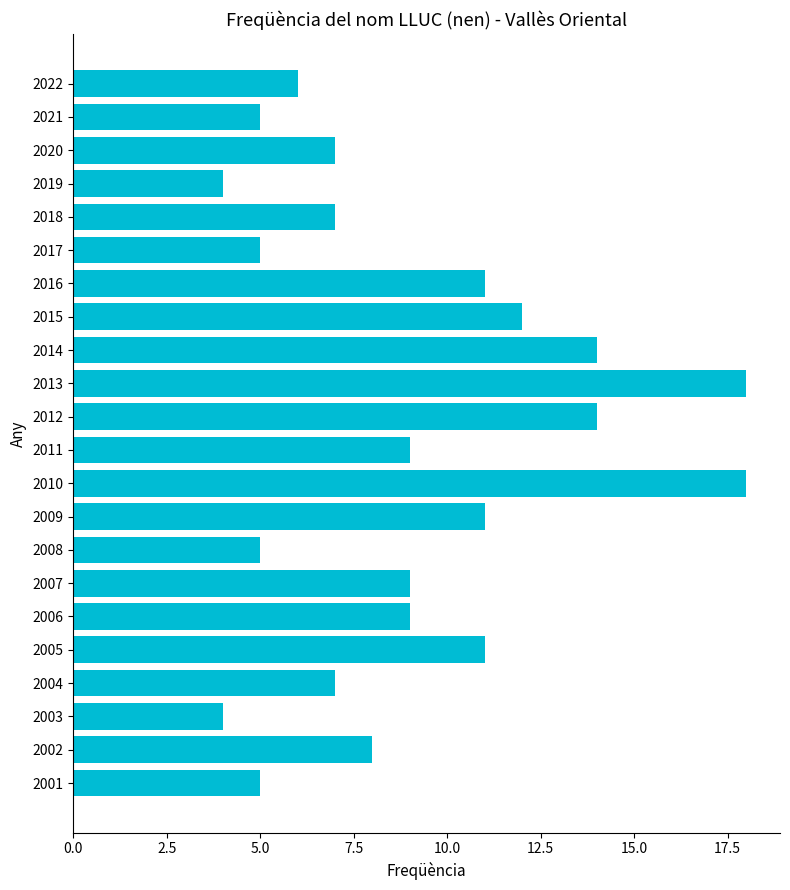

What is the greatest value displayed?

18